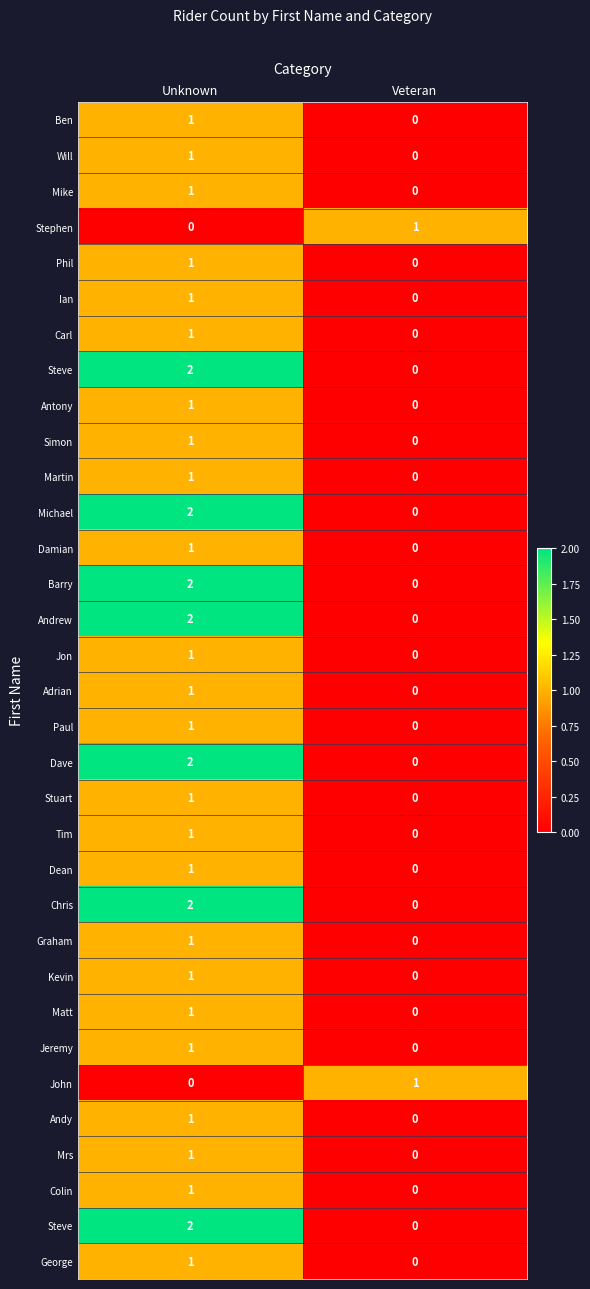

Count the number of data series in this chart.

33